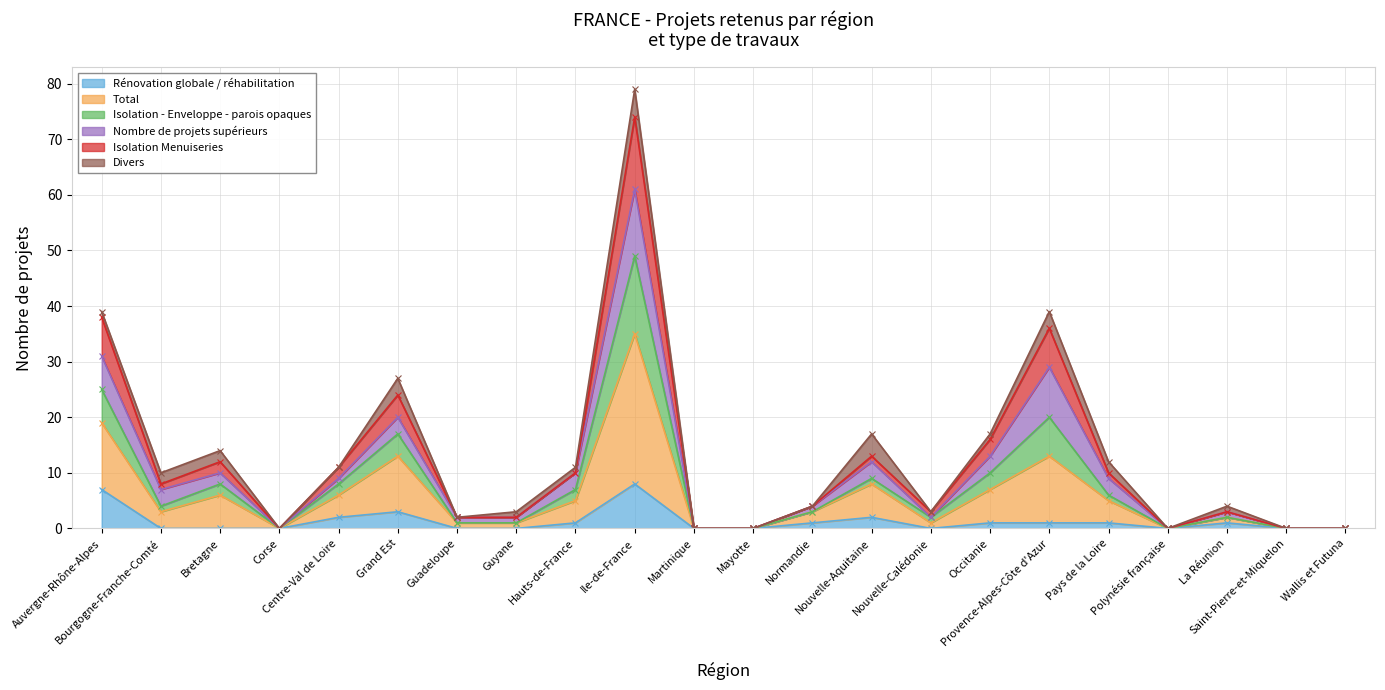

True or false: Total and Isolation - Enveloppe - parois opaques intersect in this chart.

False